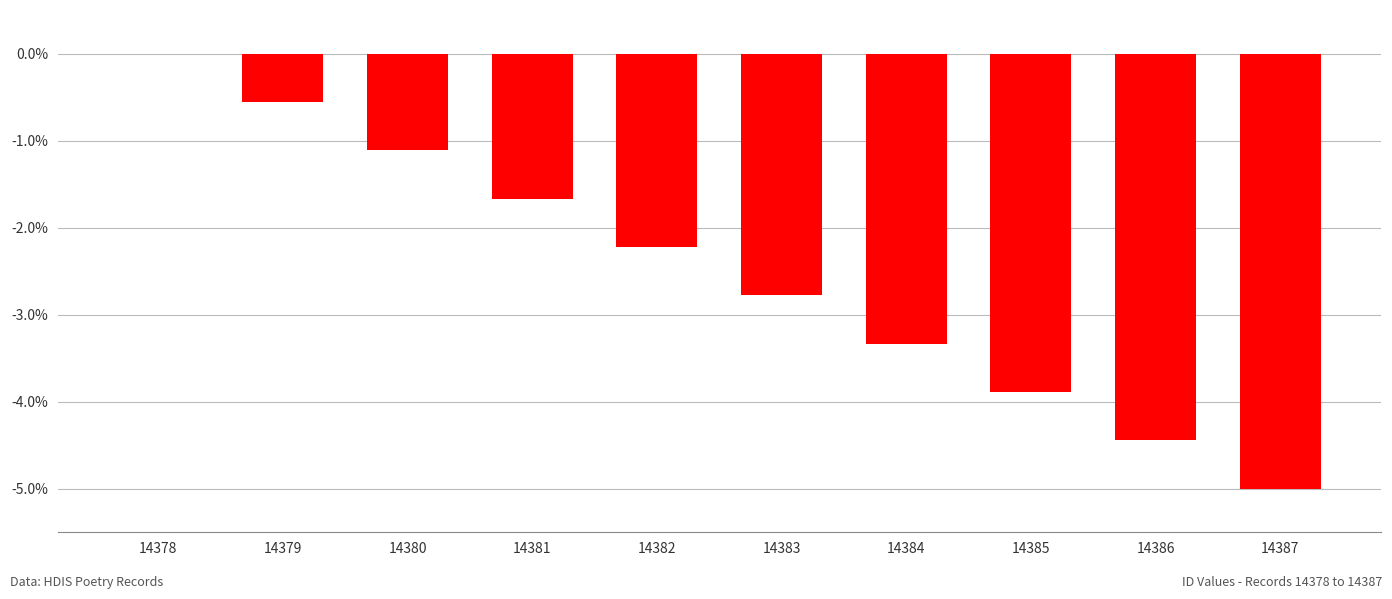

The value at 14385 is -0.9. True or false?

False